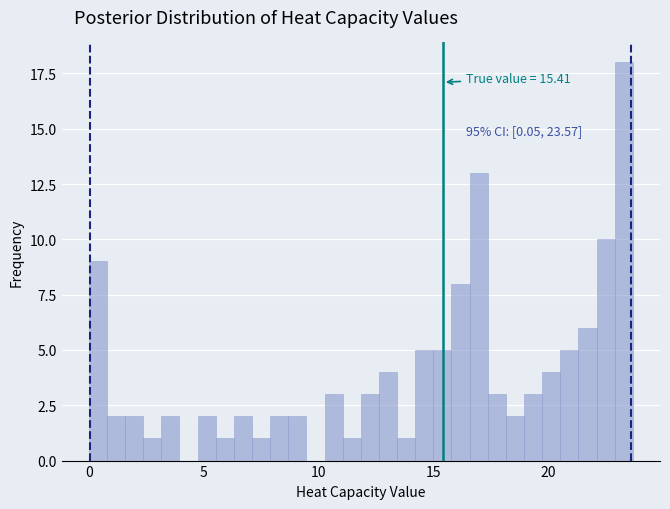

Read against the x-axis, roughly where is the centre of the tallest bar?

23.5